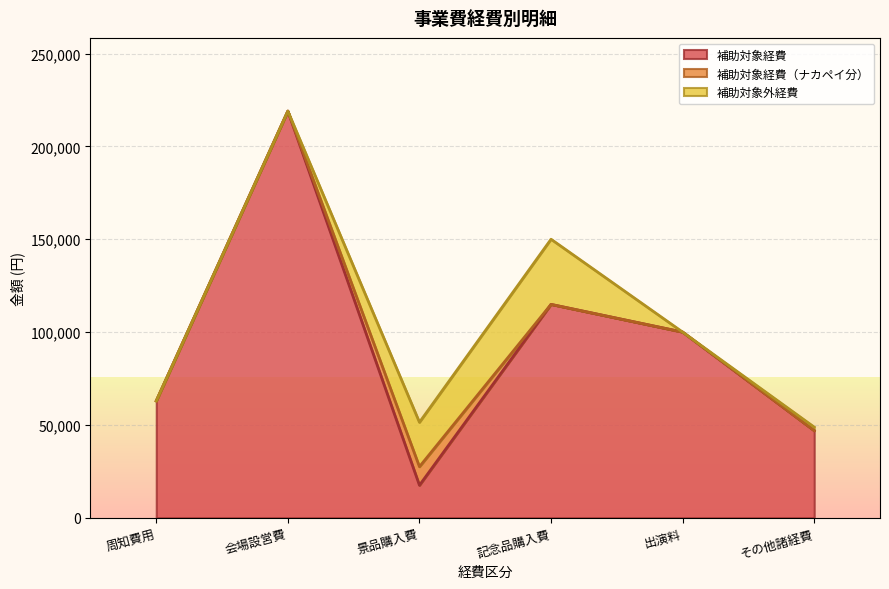

What is the label of the 5th point from the left?

出演料